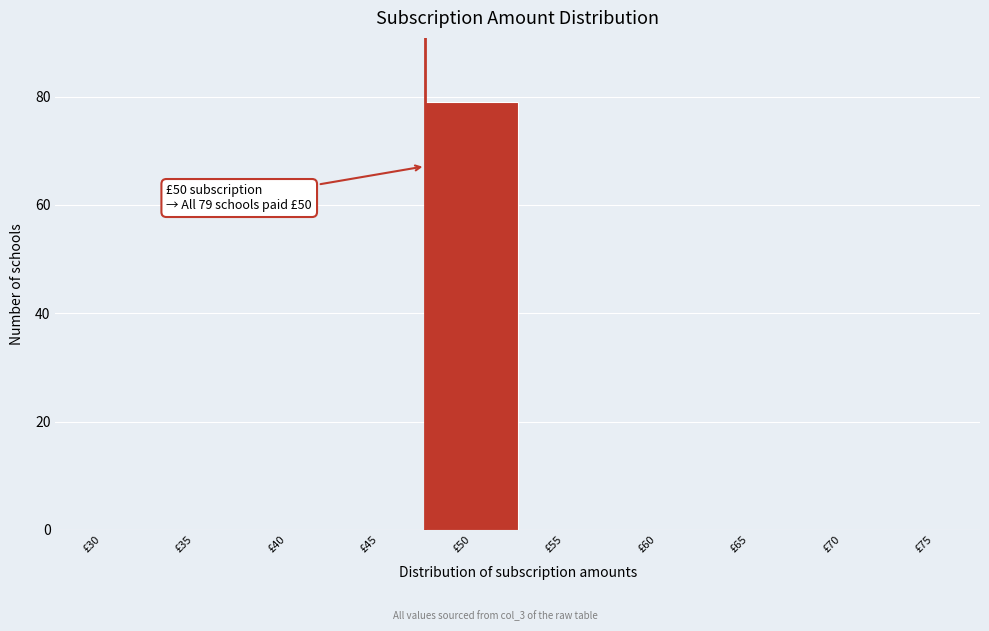

Reading left to right, transcribe all the data shown in this chart.

£30=0	£35=0	£40=0	£45=0	£50=79	£55=0	£60=0	£65=0	£70=0	£75=0